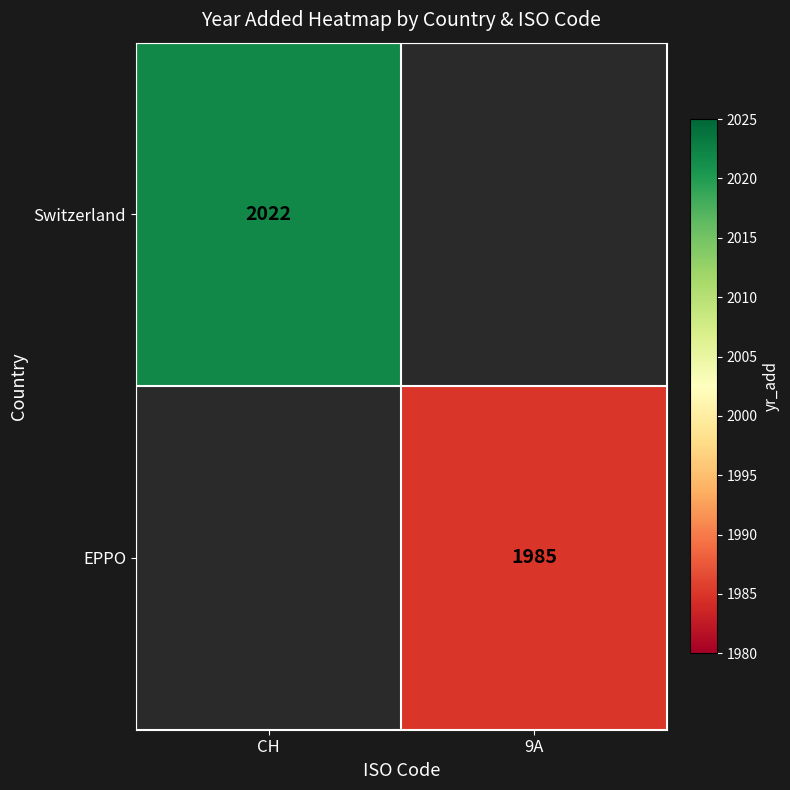

Is it true that Switzerland equals 2022 at CH?

True